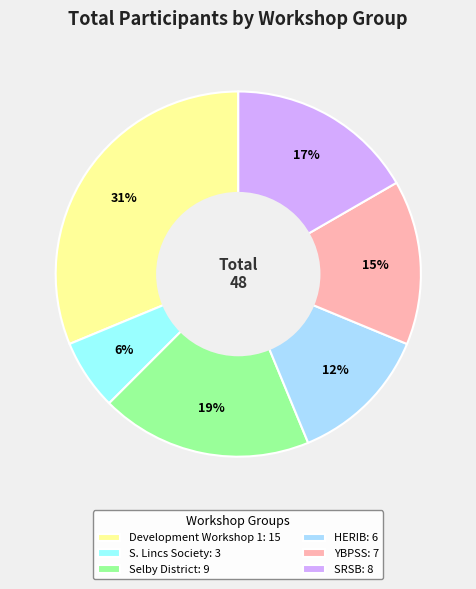

What percentage is the Selby District slice, to the nearest percent?

19%